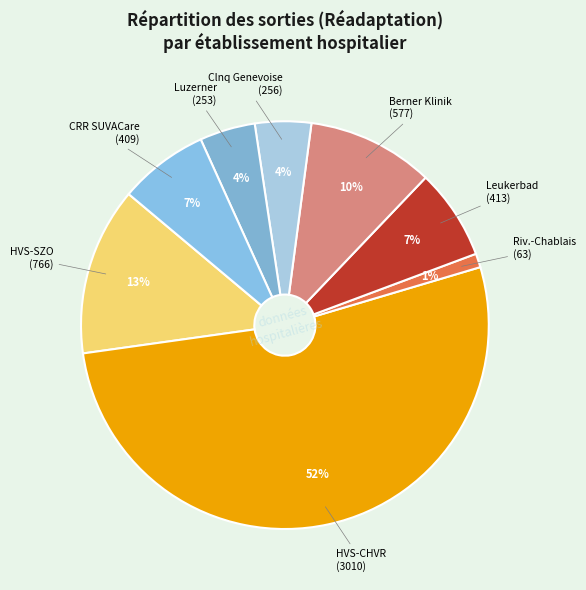

Which slice represents more than half of the pie?

HVS-CHVR